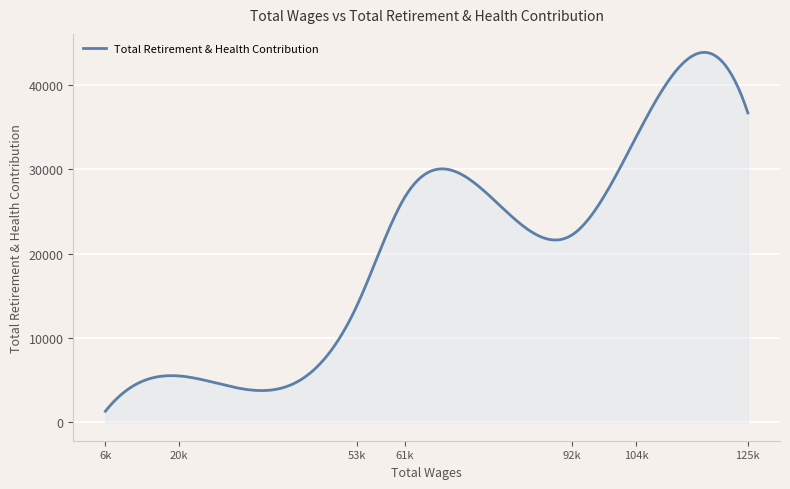

What is the sum of all values?

8083713.2